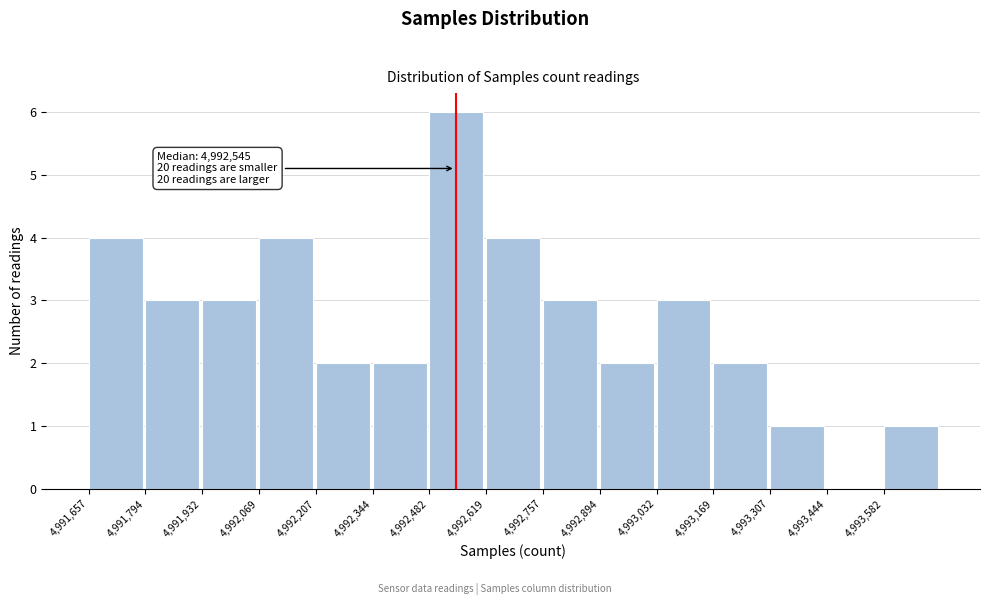

Which range on the x-axis has the tallest bar?

4992480 to 4992620